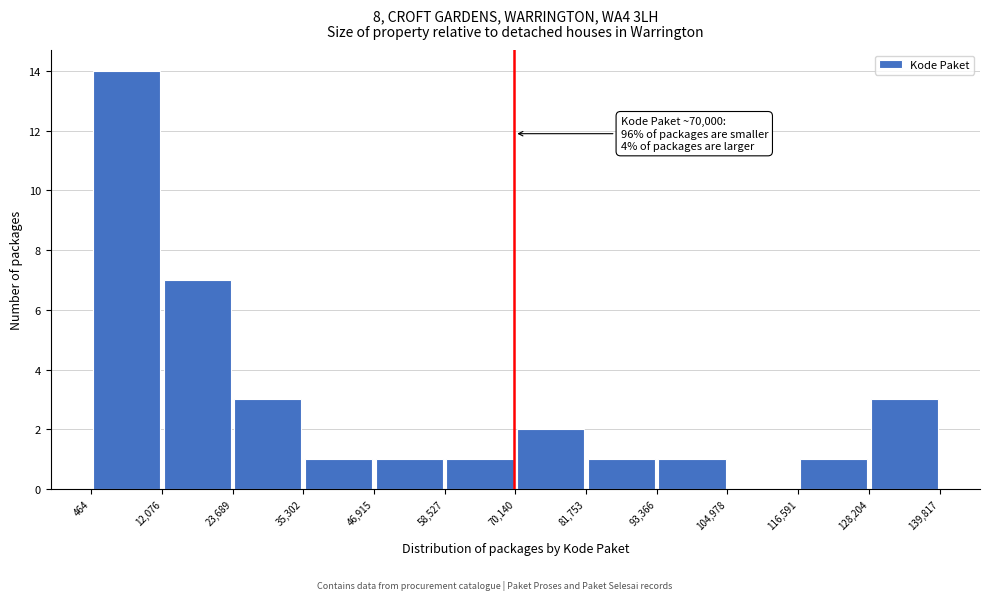

Over which range of the x-axis is the bar tallest?

464 to 12,076